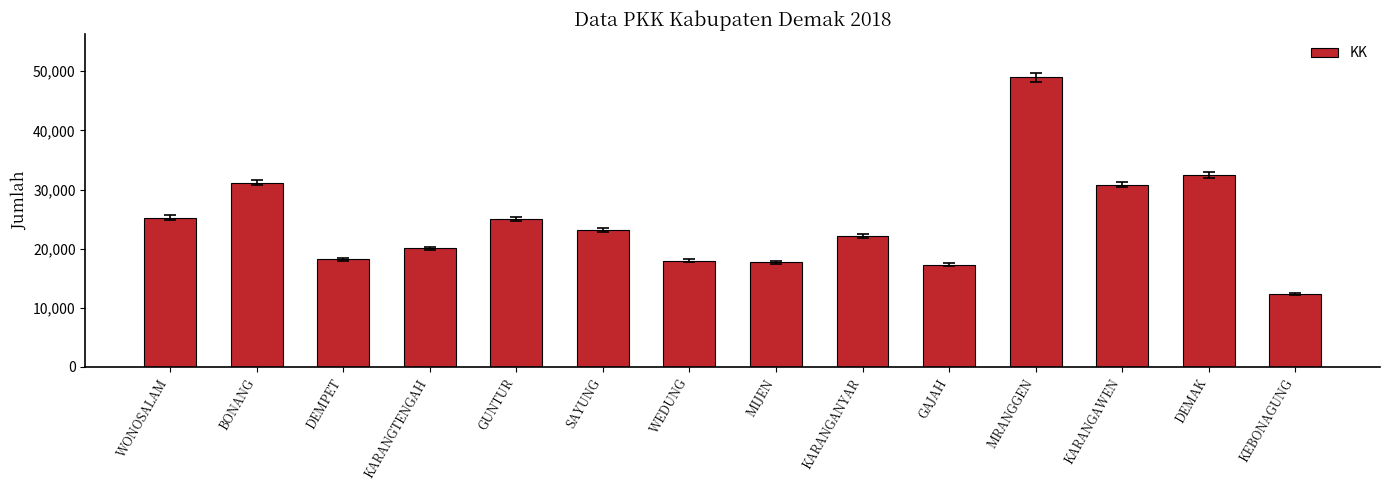

At which category does the chart reach its peak across all series?

MRANGGEN